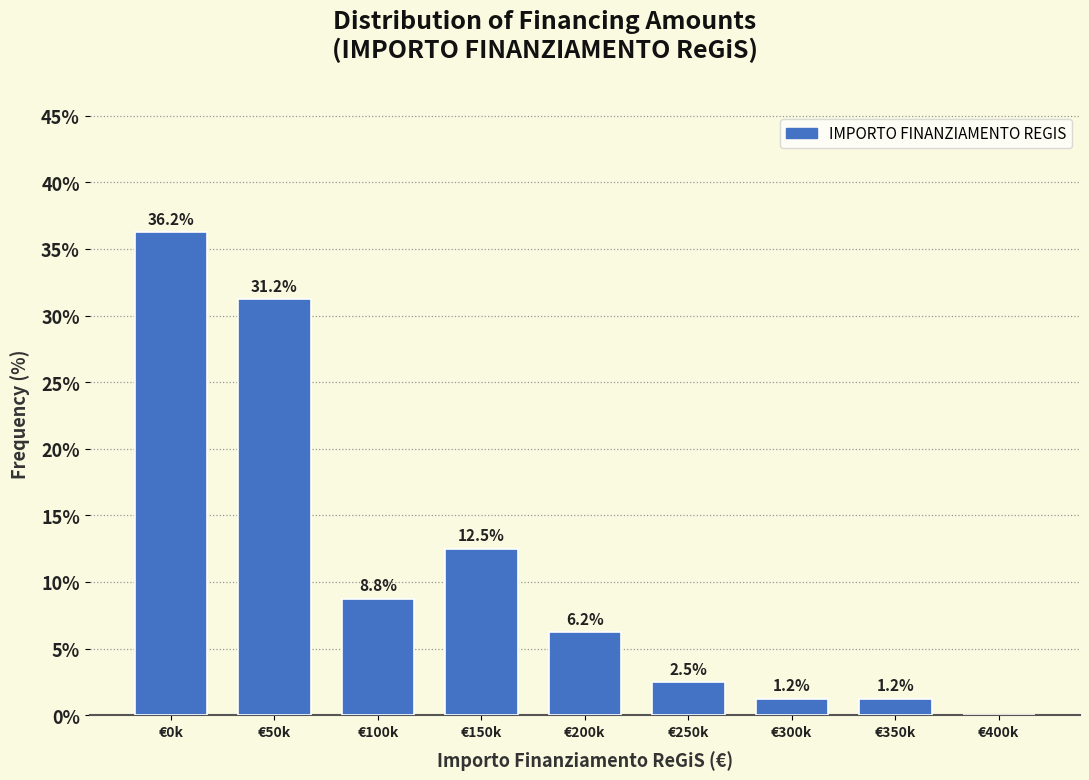

The value at €250k is 2.5. True or false?

True